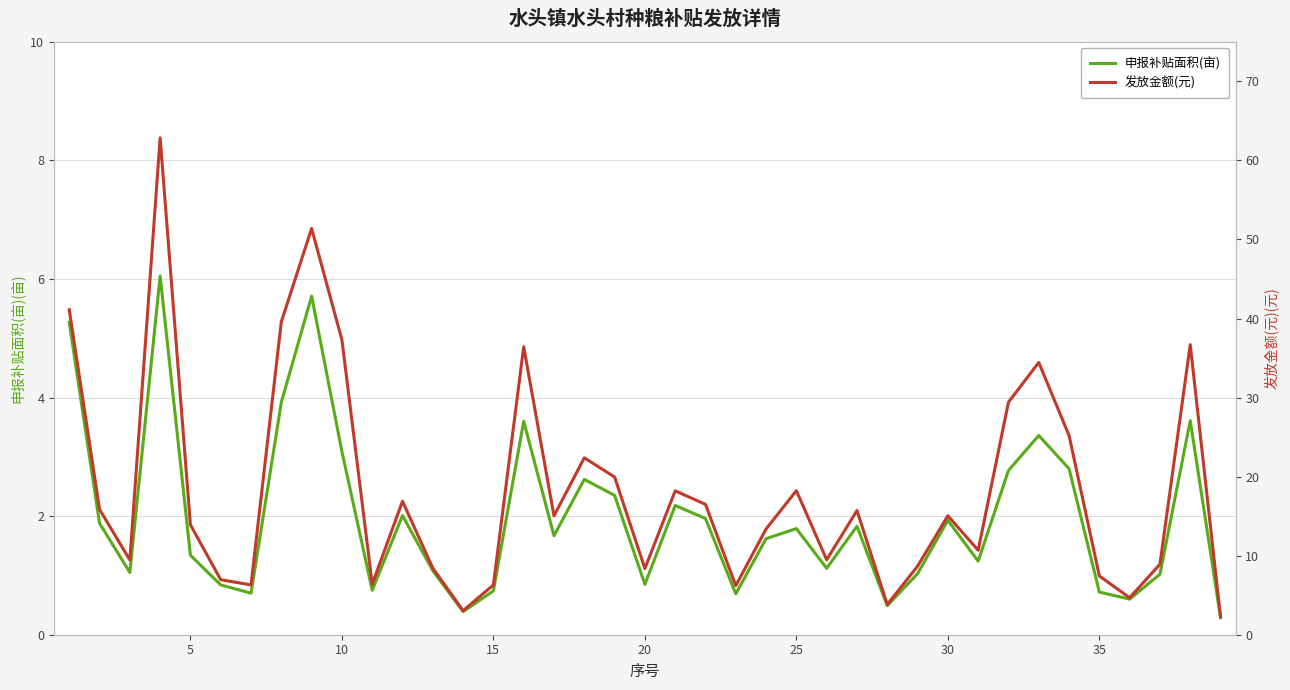

The 申报补贴面积(亩) series shows 3.6 at 18. True or false?

False